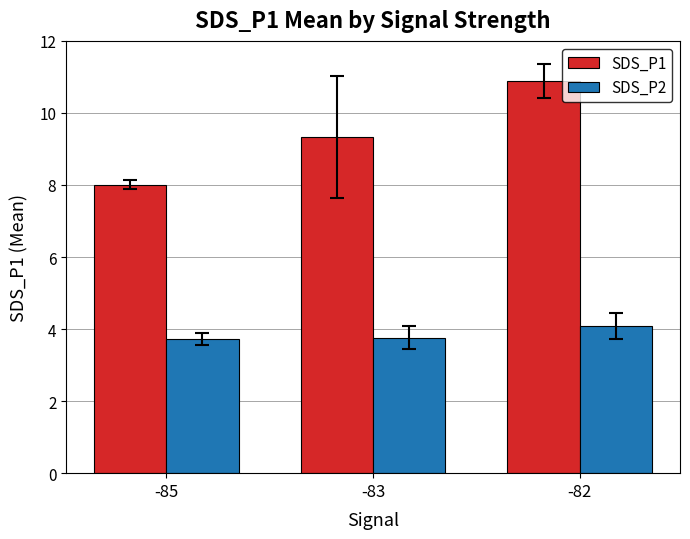

Which series has the widest spread of values?

SDS_P1